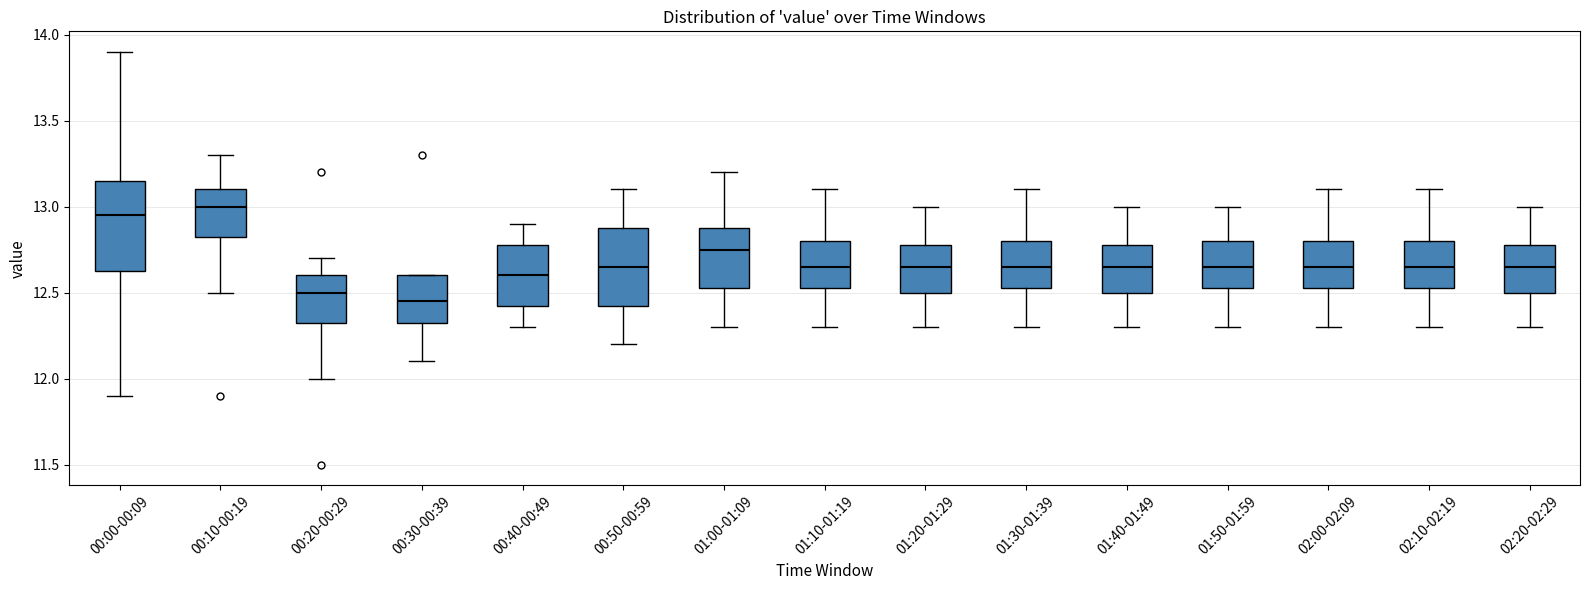

Reading left to right, read every box against the y-axis: the position of its median line, the range the box covers, and the ends of its whiskers. The values are not printed on the chart, so give them approximately, as read against the axis.

00:00-00:09: median 12.95, box 12.65 to 13.15, whiskers 11.90 to 13.90
00:10-00:19: median 13.00, box 12.85 to 13.10, whiskers 12.50 to 13.30
00:20-00:29: median 12.50, box 12.35 to 12.60, whiskers 12.00 to 12.70
00:30-00:39: median 12.45, box 12.35 to 12.60, whiskers 12.10 to 12.60
00:40-00:49: median 12.60, box 12.45 to 12.80, whiskers 12.30 to 12.90
00:50-00:59: median 12.65, box 12.45 to 12.90, whiskers 12.20 to 13.10
01:00-01:09: median 12.75, box 12.55 to 12.90, whiskers 12.30 to 13.20
01:10-01:19: median 12.65, box 12.55 to 12.80, whiskers 12.30 to 13.10
01:20-01:29: median 12.65, box 12.50 to 12.80, whiskers 12.30 to 13.00
01:30-01:39: median 12.65, box 12.55 to 12.80, whiskers 12.30 to 13.10
01:40-01:49: median 12.65, box 12.50 to 12.80, whiskers 12.30 to 13.00
01:50-01:59: median 12.65, box 12.55 to 12.80, whiskers 12.30 to 13.00
02:00-02:09: median 12.65, box 12.55 to 12.80, whiskers 12.30 to 13.10
02:10-02:19: median 12.65, box 12.55 to 12.80, whiskers 12.30 to 13.10
02:20-02:29: median 12.65, box 12.50 to 12.80, whiskers 12.30 to 13.00